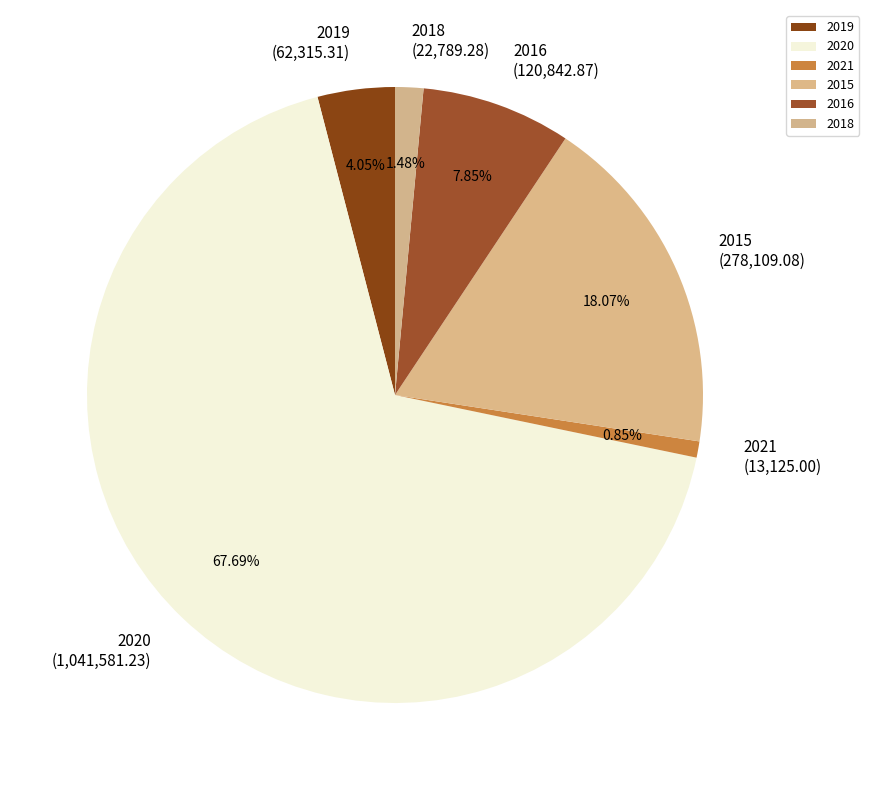

Count the number of slices in the pie.

6